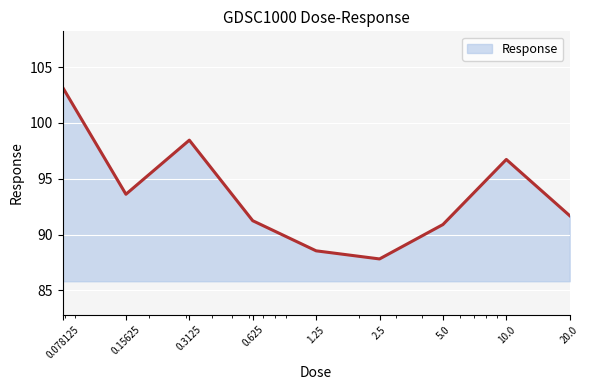

What is the difference between the maximum and minimum values?

15.4